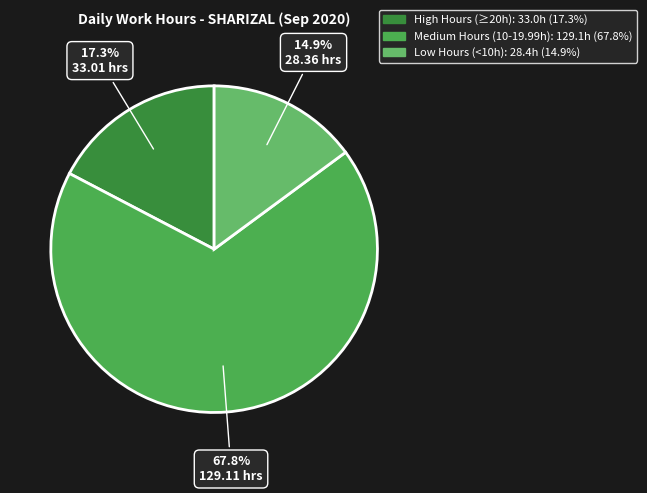

How many segments does this pie chart have?

3